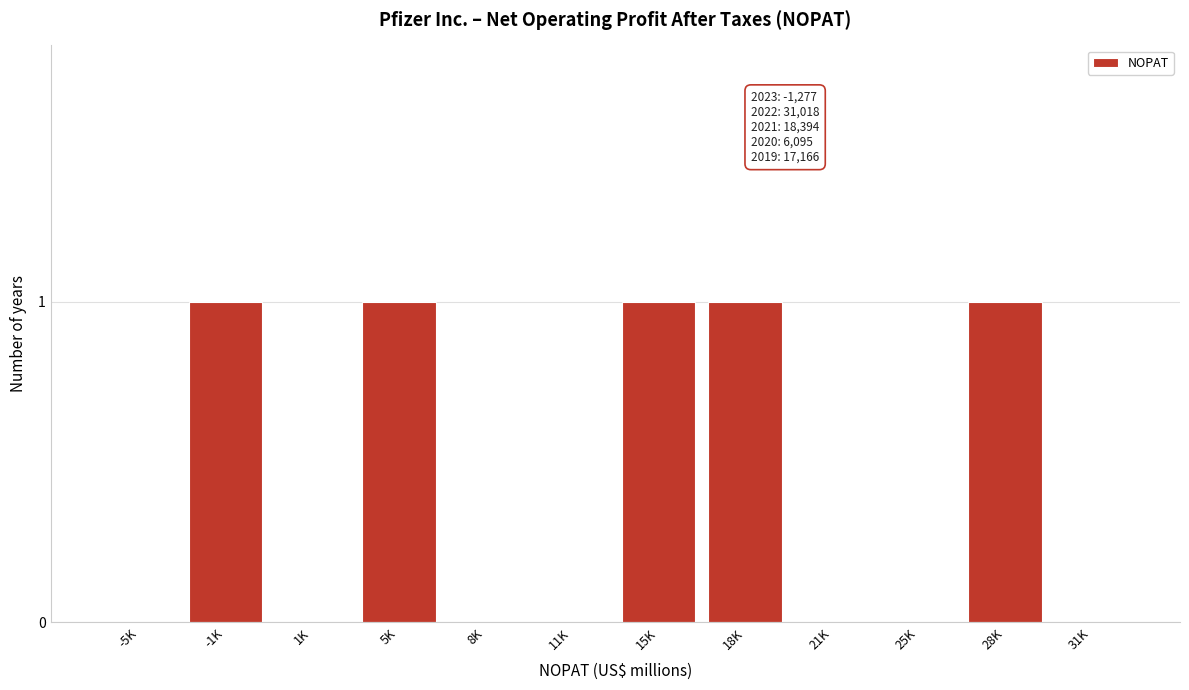

Reading left to right, list all the values displayed in this chart.

-5K=0	-1K=1	1K=0	5K=1	8K=0	11K=0	15K=1	18K=1	21K=0	25K=0	28K=1	31K=0